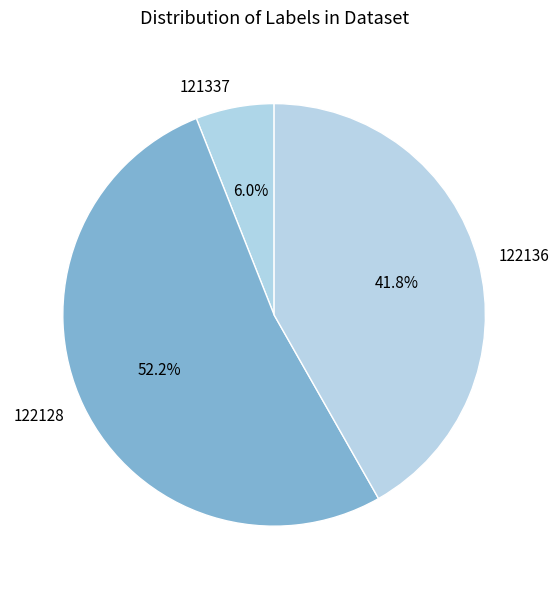

Which category has the smallest portion of the pie?

121337